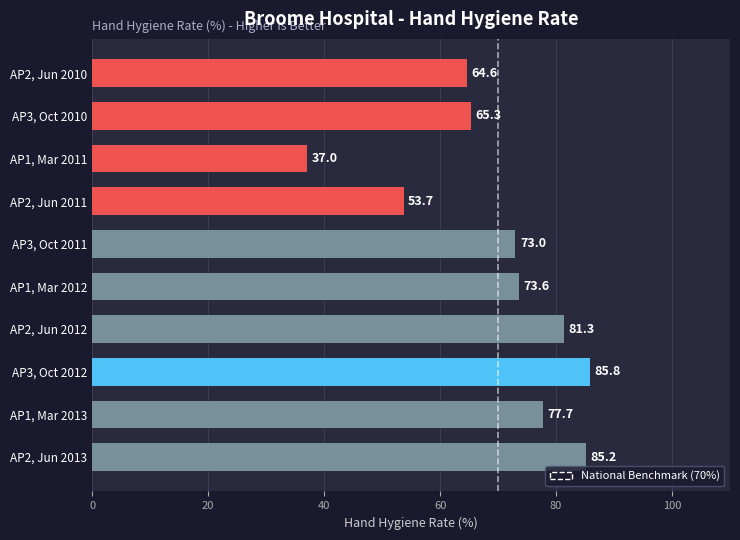

True or false: the data shows 85.8 at AP3, Oct 2012.

True